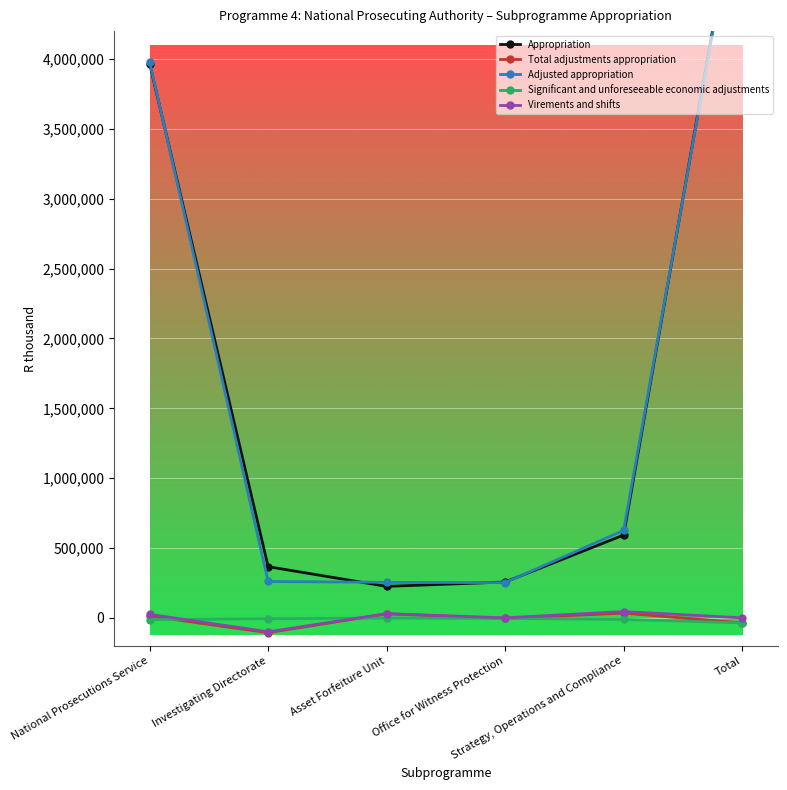

At which label does Significant and unforeseeable economic adjustments first exceed -6050?

Asset Forfeiture Unit